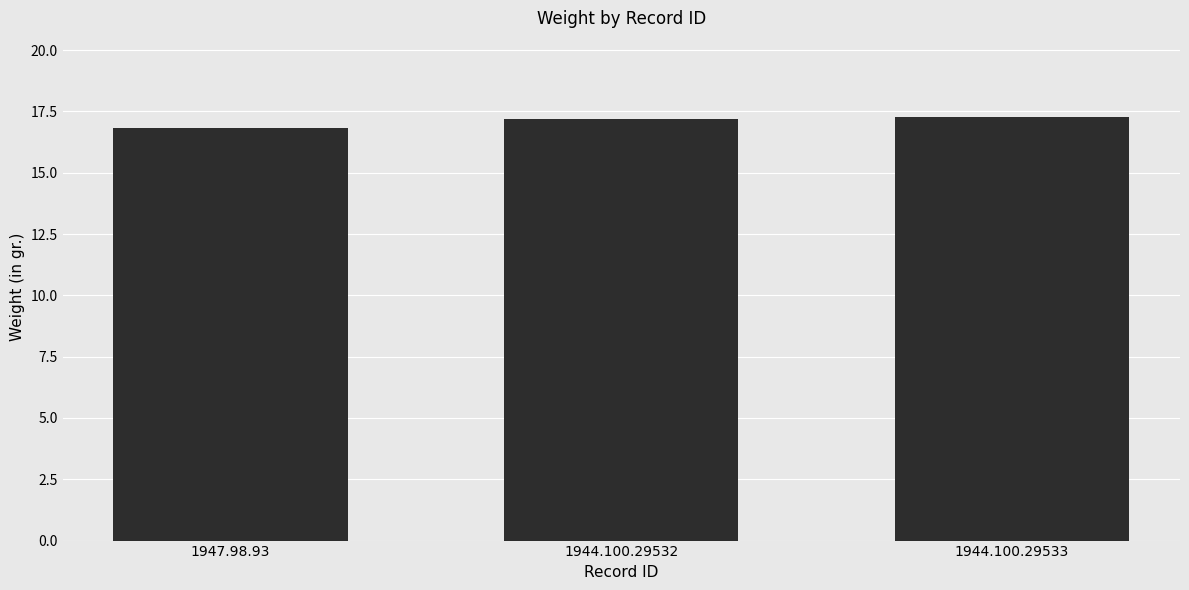

What position from the left is 1944.100.29533?

3